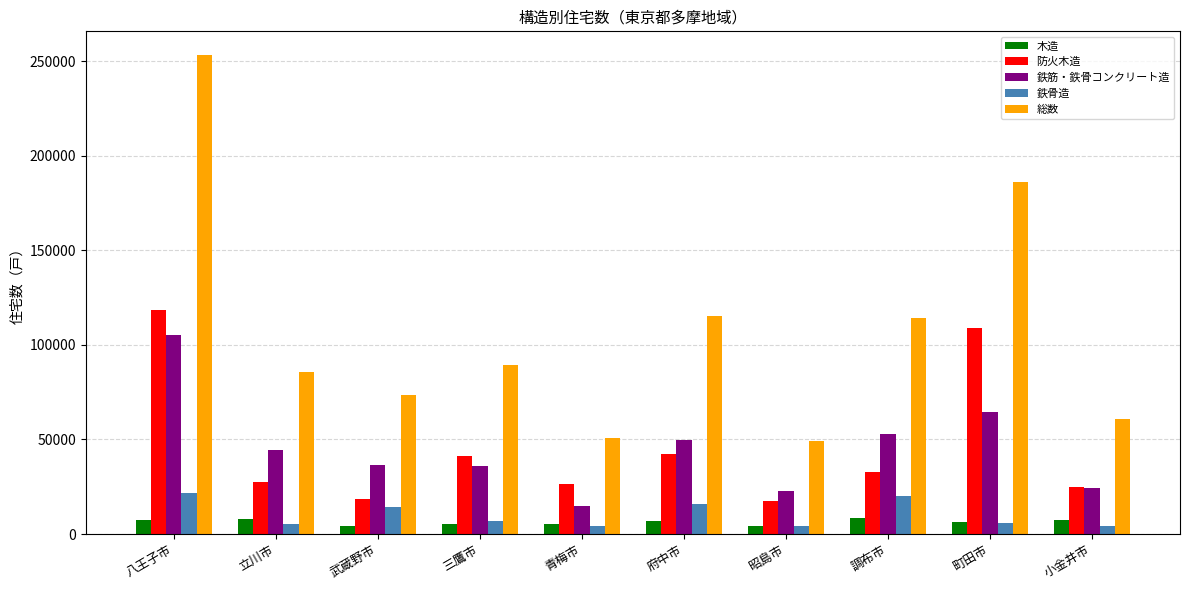

What is the value of the 総数 bar at the 5th from the left?

50670